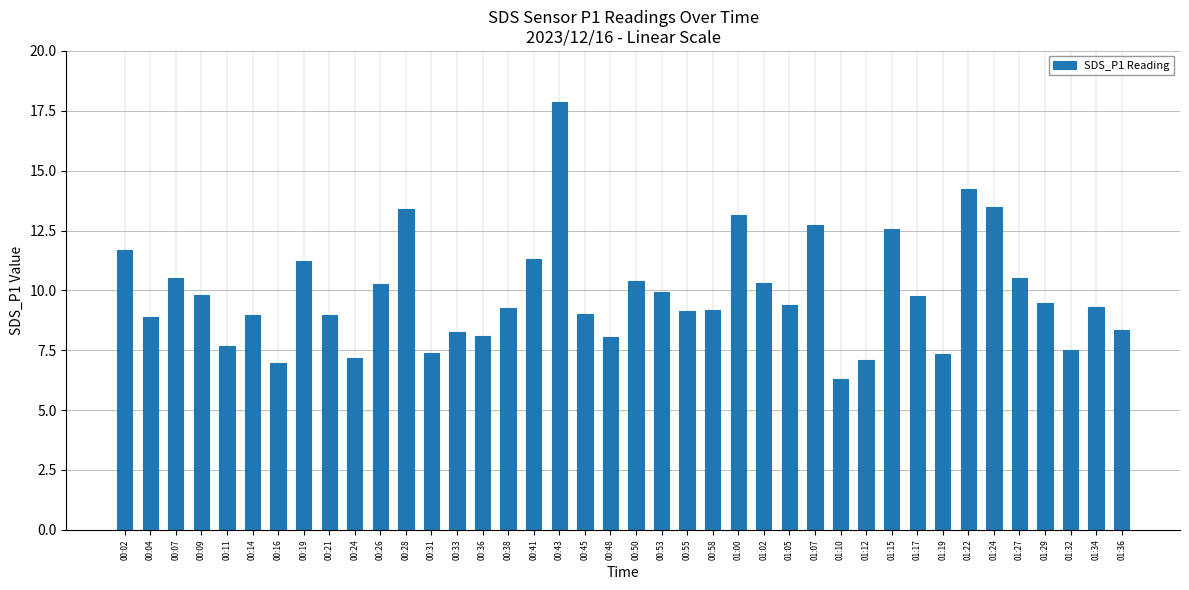

Are the bars grouped side by side (vs. stacked)?

No